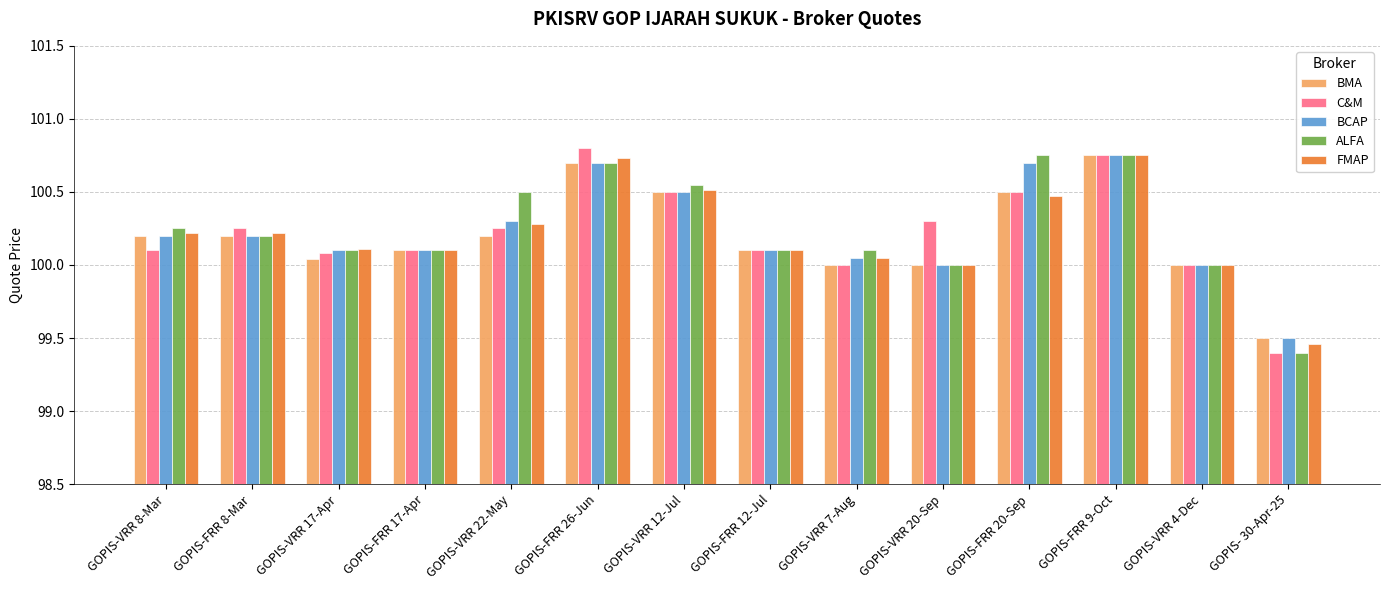

What is the sum of the C&M values at GOPIS-VRR 7-Aug and GOPIS-VRR 20-Sep?

200.3